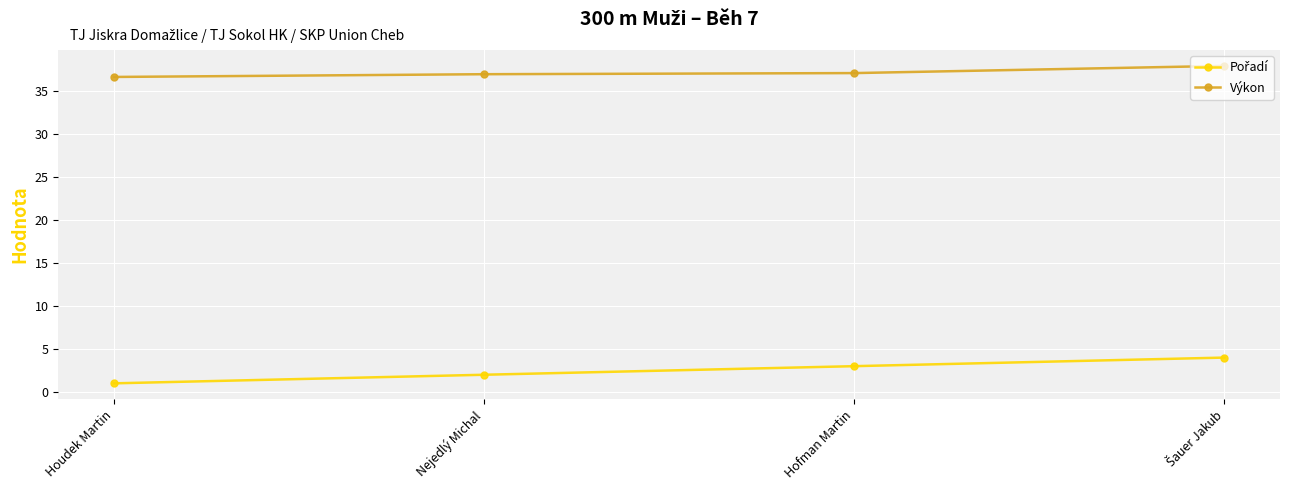

What is the label of the 4th point from the right?

Houdek Martin